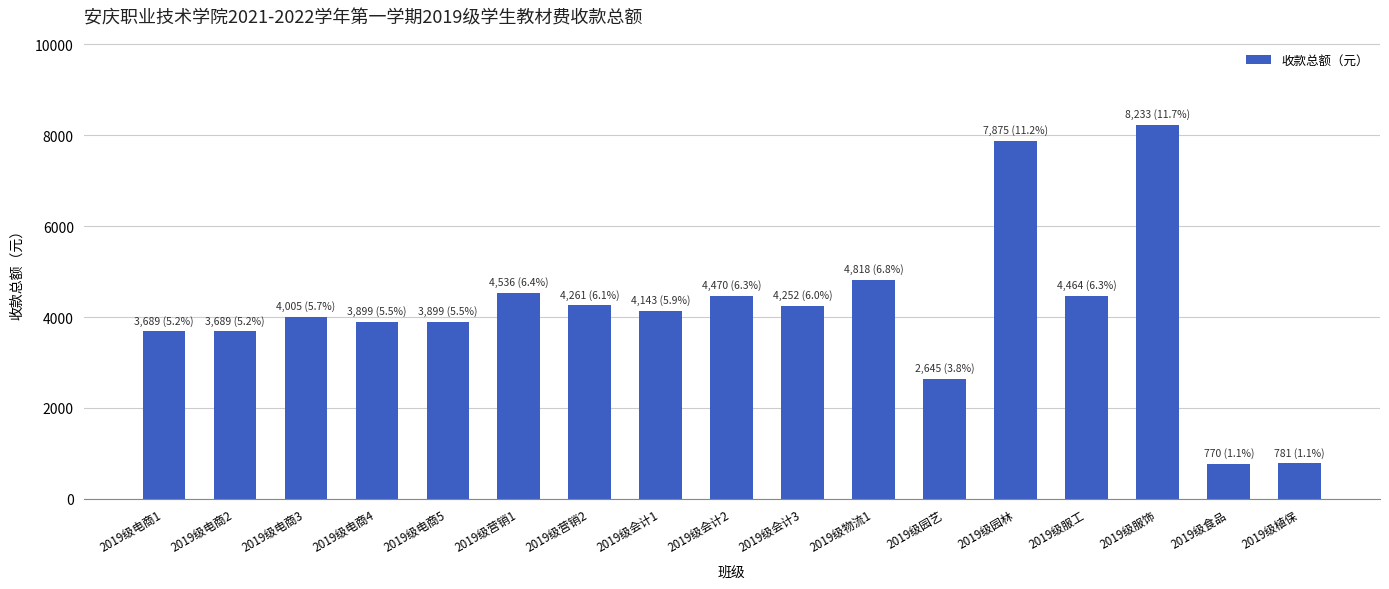

What position from the right is 2019级电商2?

16